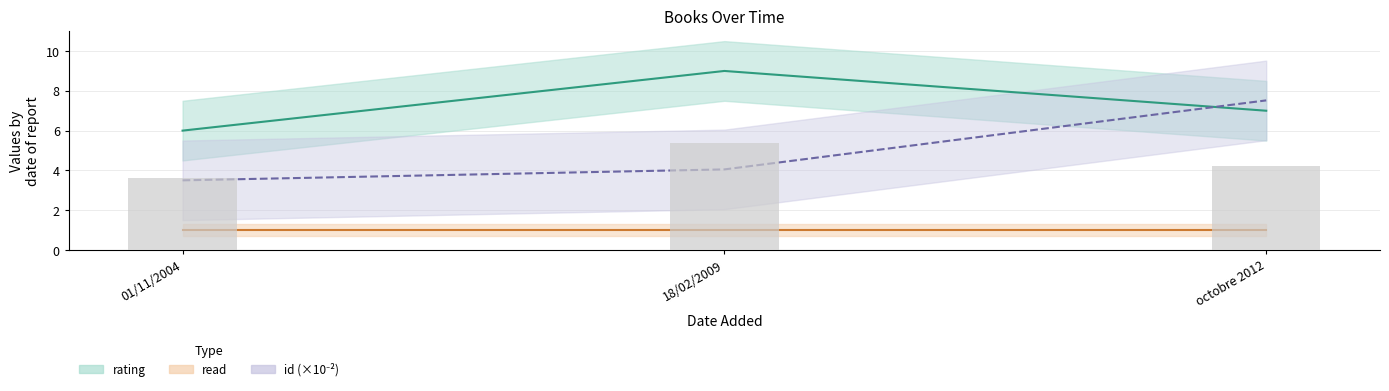

What is the value of the rating bar at the 1st from the left?

6.0